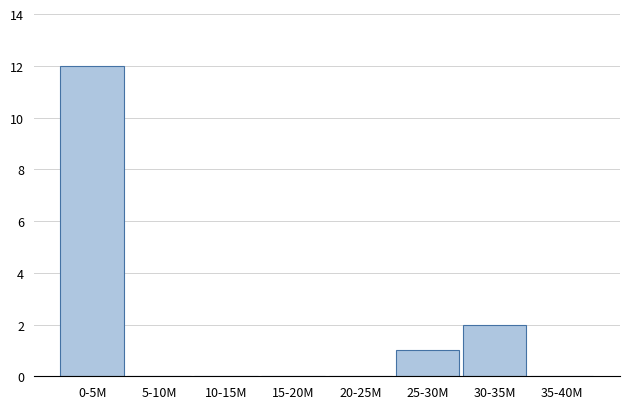

Reading left to right, transcribe all the data shown in this chart.

0-5M=12	5-10M=0	10-15M=0	15-20M=0	20-25M=0	25-30M=1	30-35M=2	35-40M=0